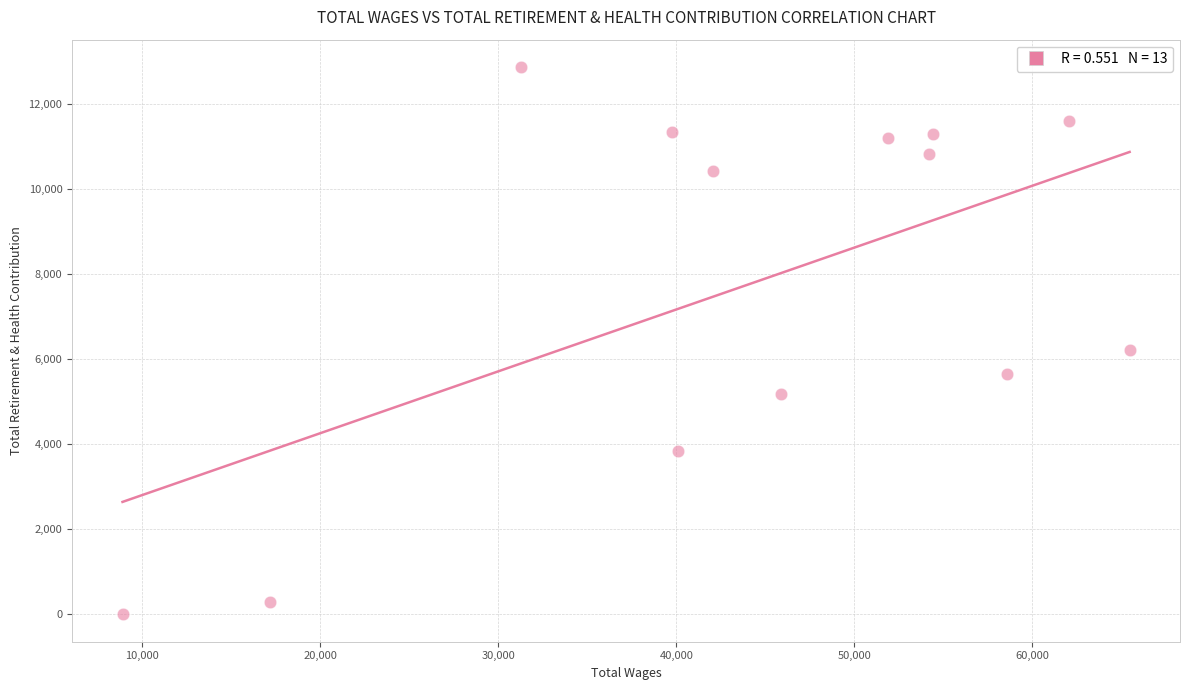

What is the range of Y values (max minus min)?

12859